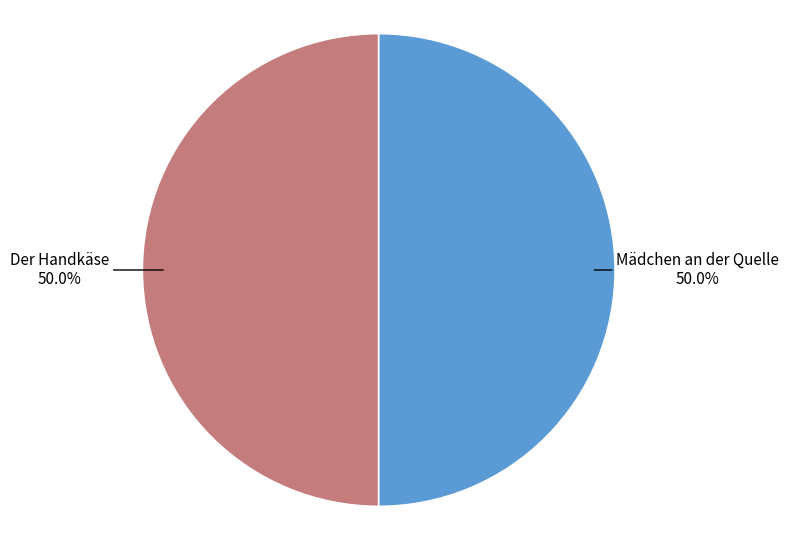

Is the sum of Mädchen an der Quelle and Der Handkäse greater than half?

Yes